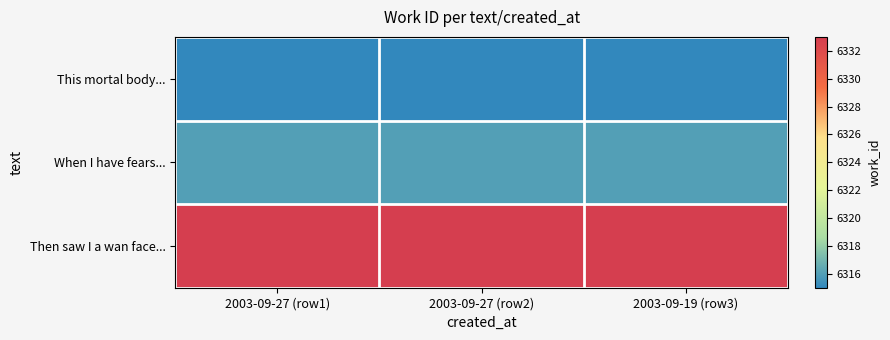

What is the total value across all series at 2003-09-27 (row2)?

18964